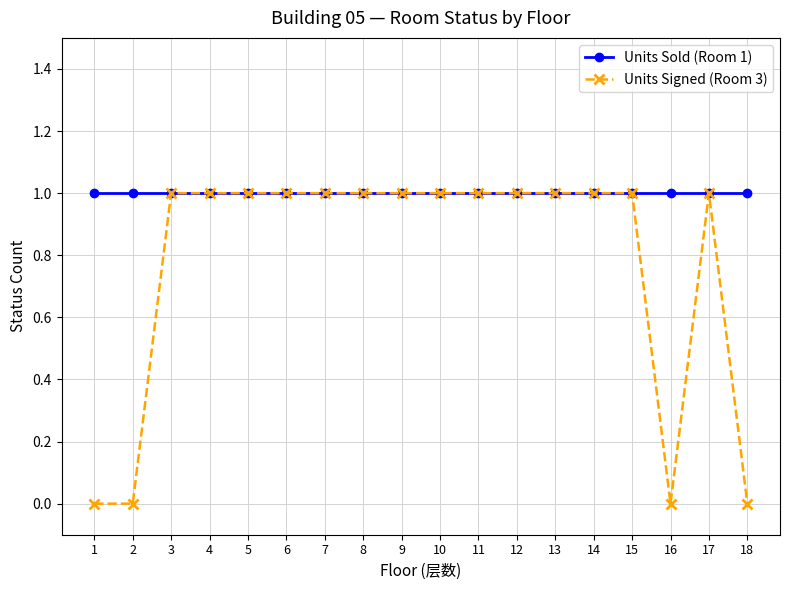

Is it true that Units Signed (Room 3) equals 2 at 17?

False